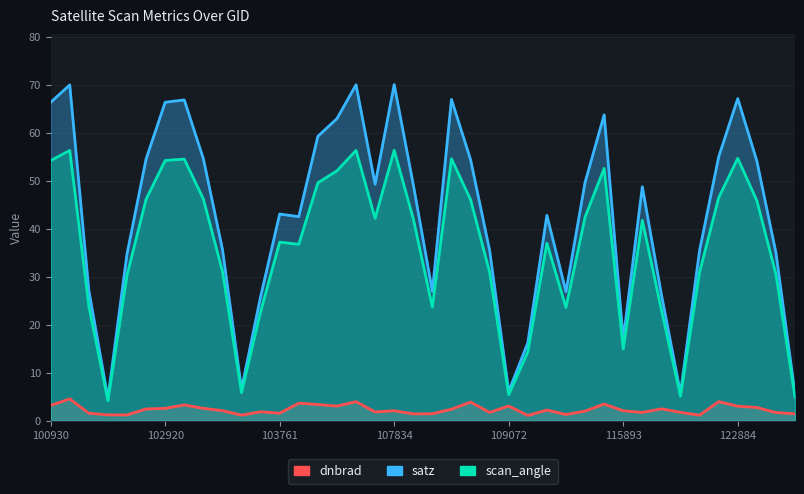

What is the difference between the second highest and minimum values in the dnbrad series?

2.9